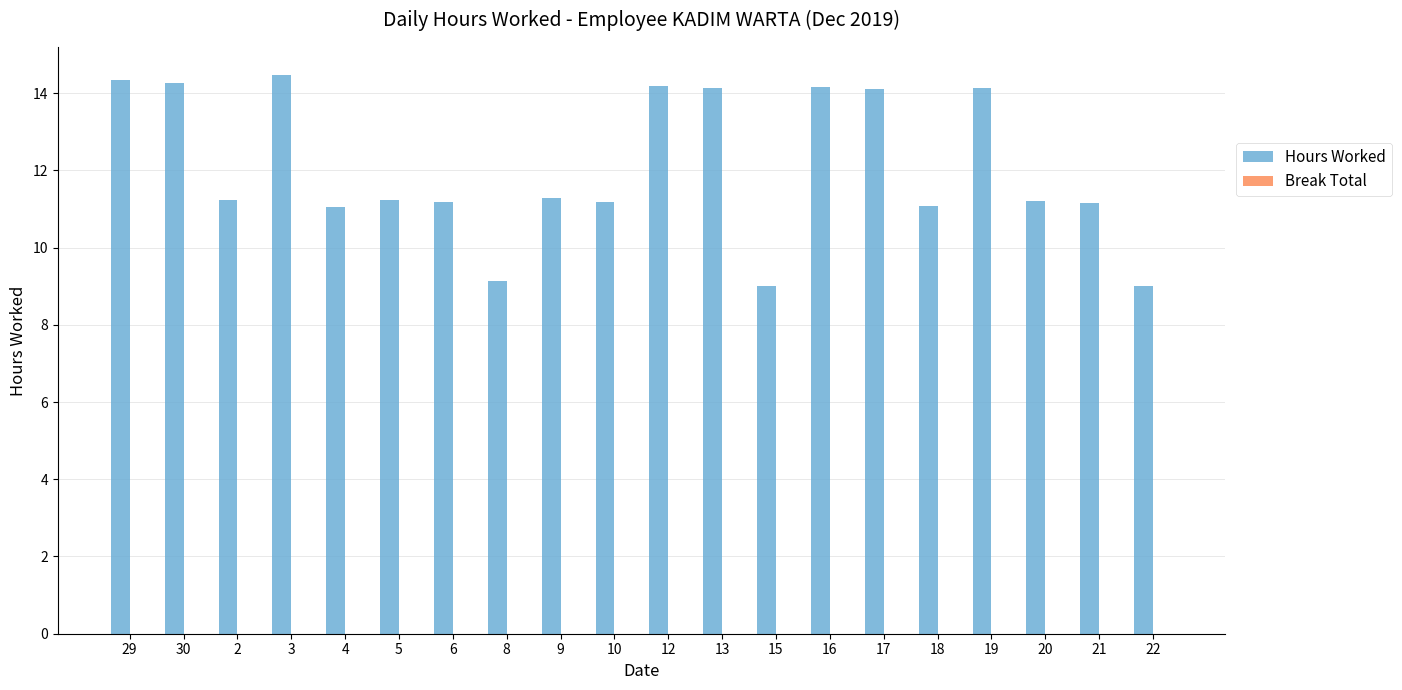

True or false: the data shows 14.2 at 30.

True